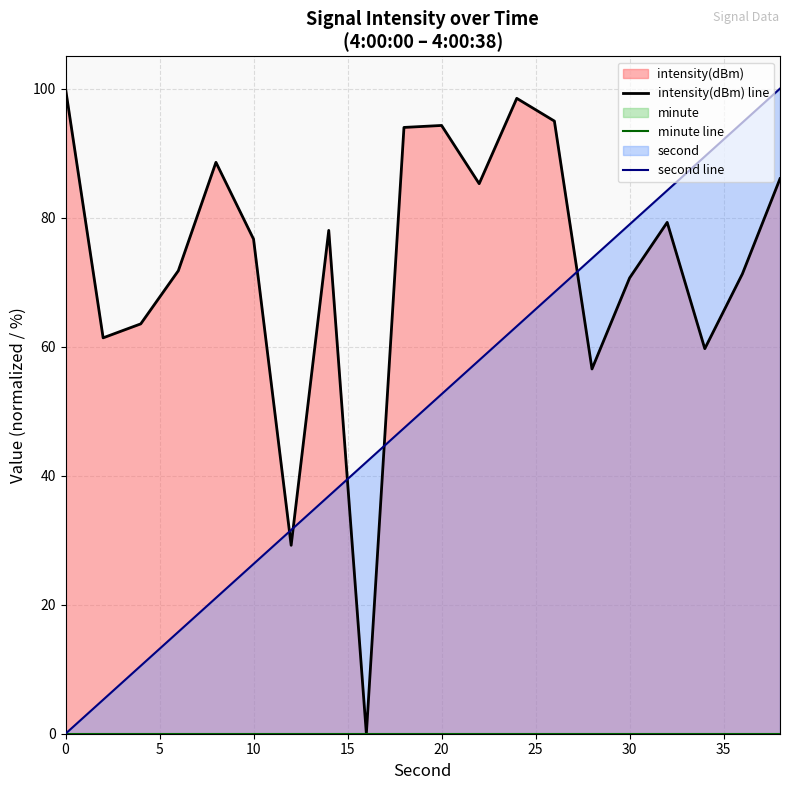

List the series in order of their peak value, lowest first.

intensity(dBm), second